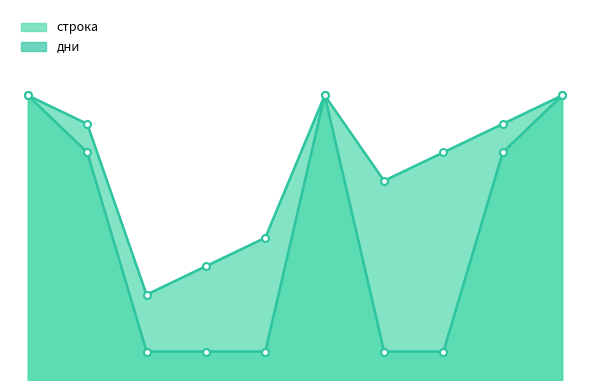

True or false: дни has more than 1 points higher than both neighbors.

False